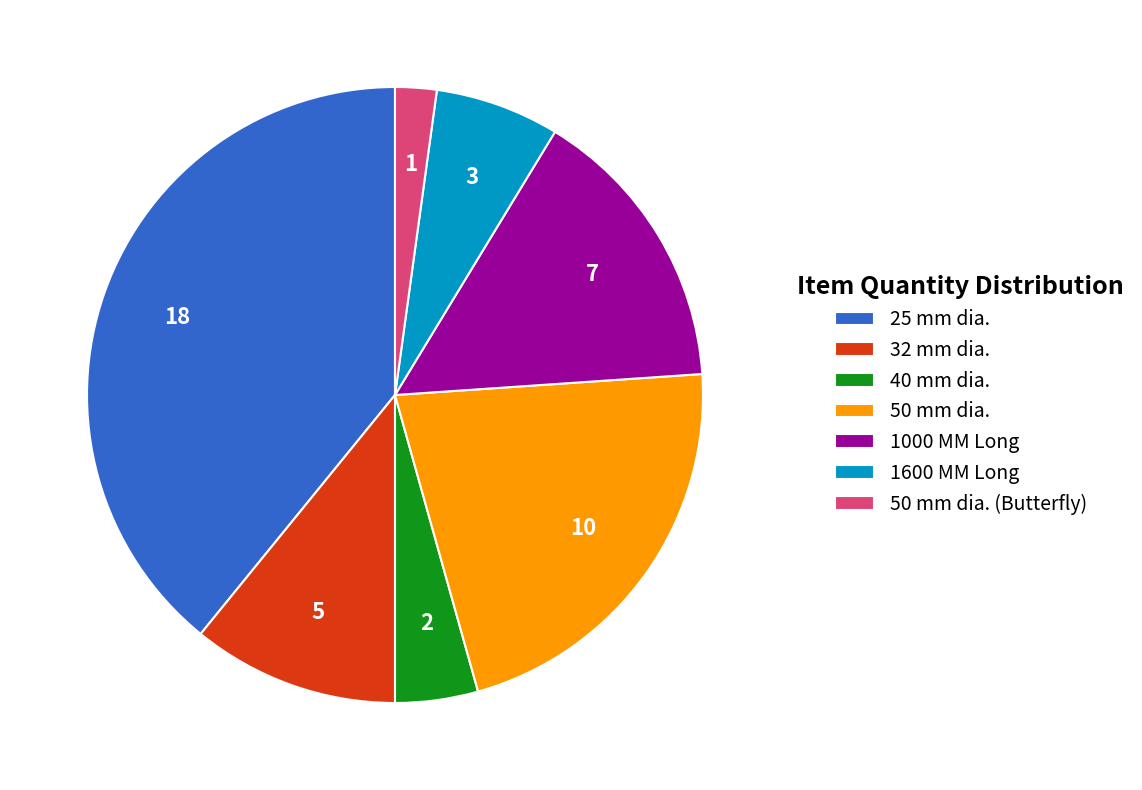

Is the sum of 40 mm dia. and 50 mm dia. (Butterfly) greater than half?

No